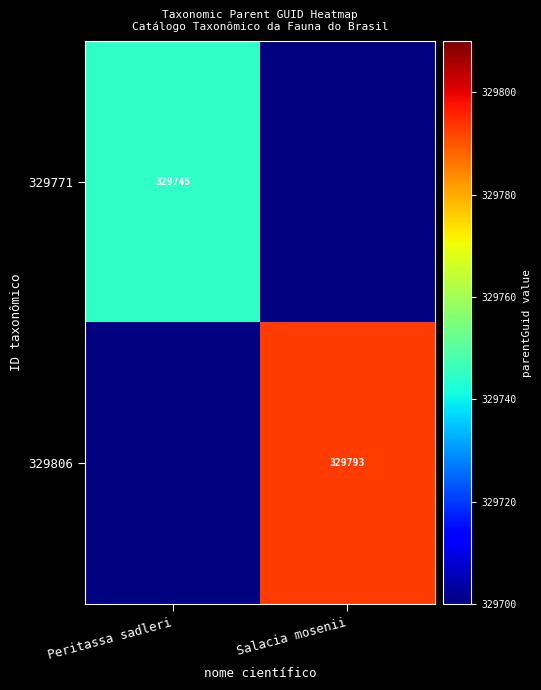

The value of 329771 at Peritassa sadleri is 104347. True or false?

False